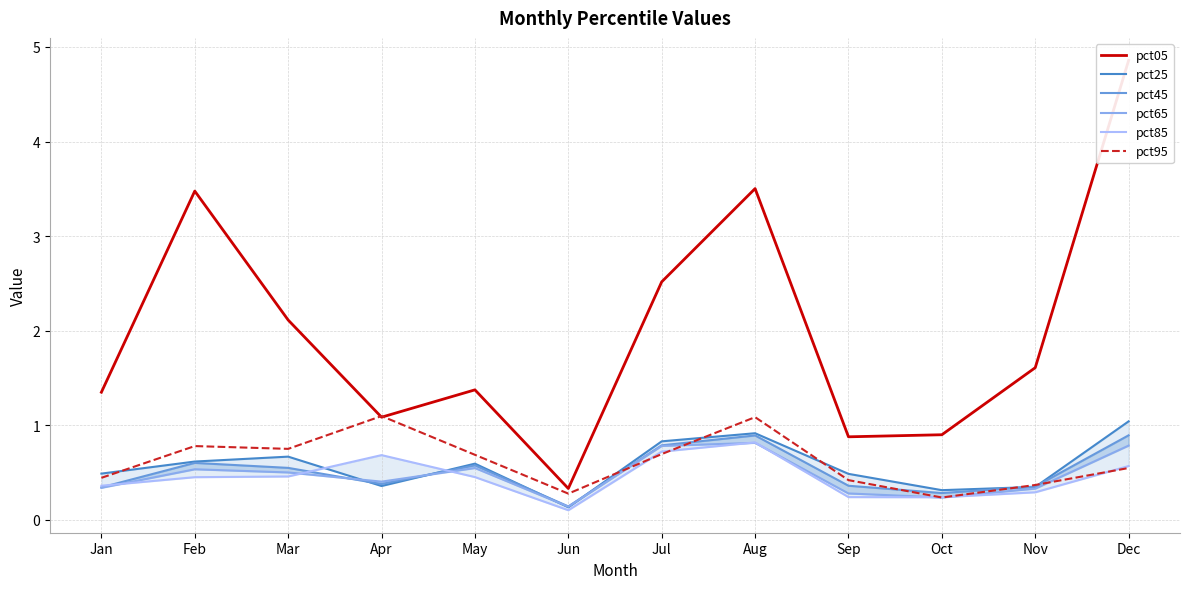

True or false: pct65 and pct25 intersect in this chart.

True